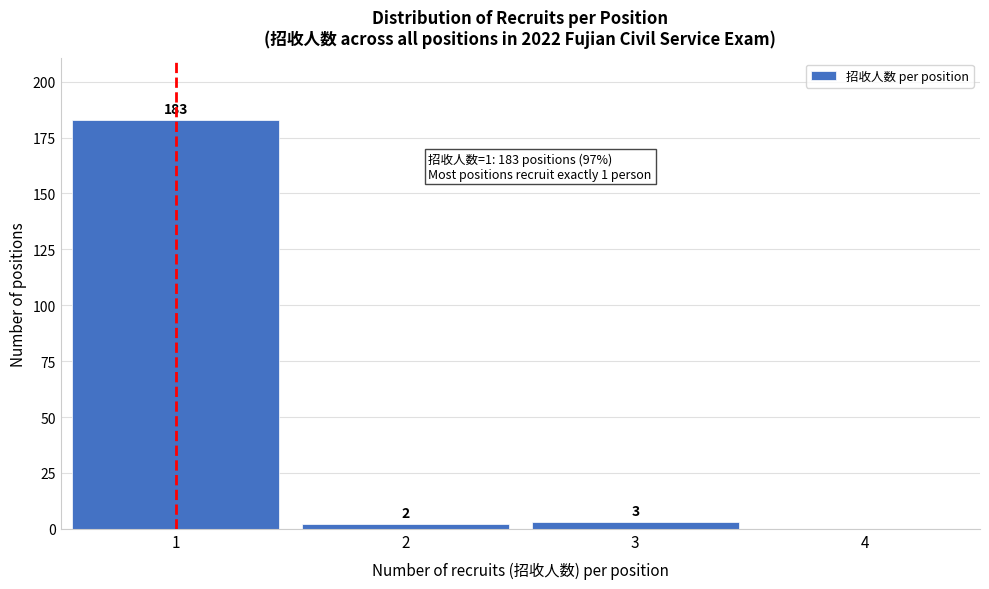

Reading right to left, list all the values displayed in this chart.

4=0	3=3	2=2	1=183